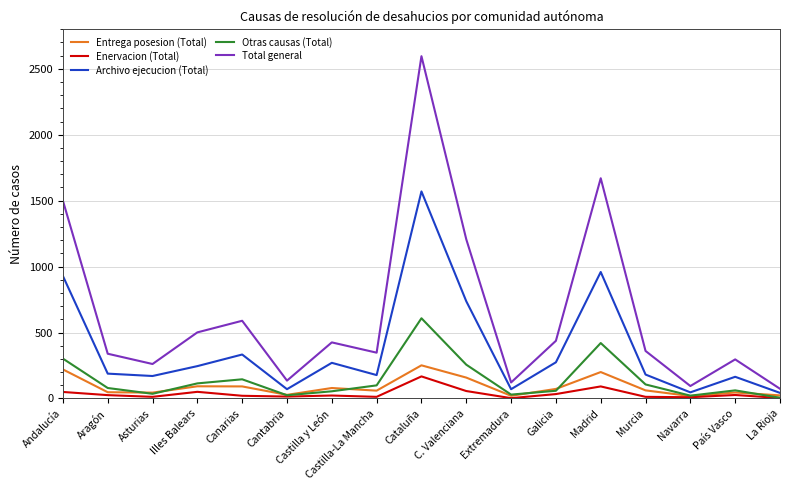

What is the greatest value displayed?

2596